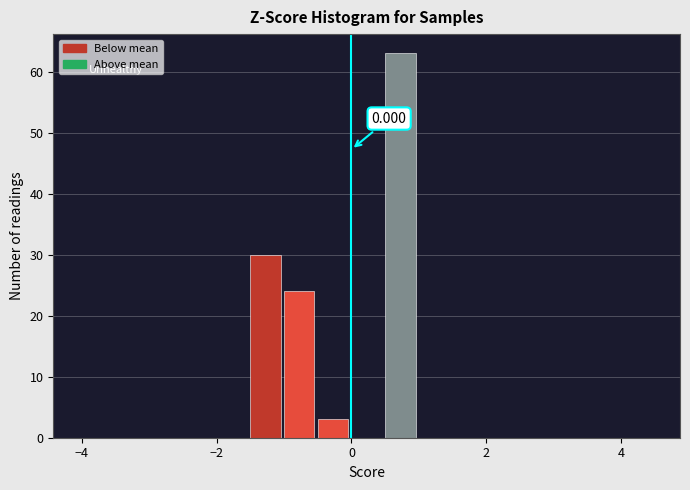

Around what value on the x-axis is the tallest bar? Give the approximate position of its centre, as read against the axis.

0.8